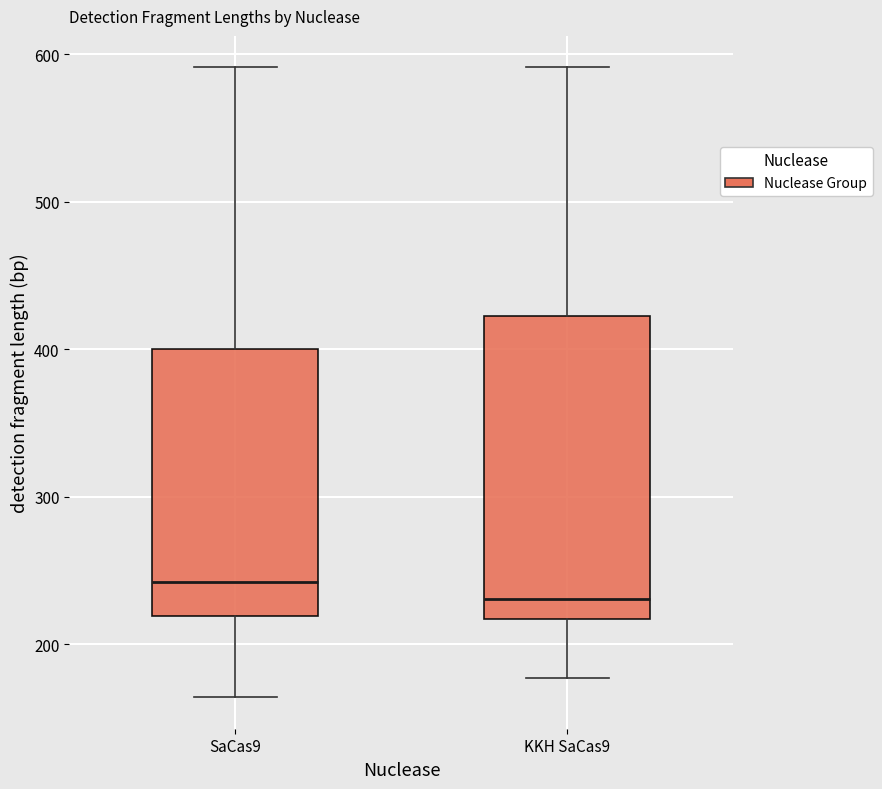

Reading left to right, read every box against the y-axis: the position of its median line, the range the box covers, and the ends of its whiskers. The values are not printed on the chart, so give them approximately, as read against the axis.

SaCas9: median 240, box 220 to 400, whiskers 160 to 590
KKH SaCas9: median 230, box 220 to 420, whiskers 180 to 590